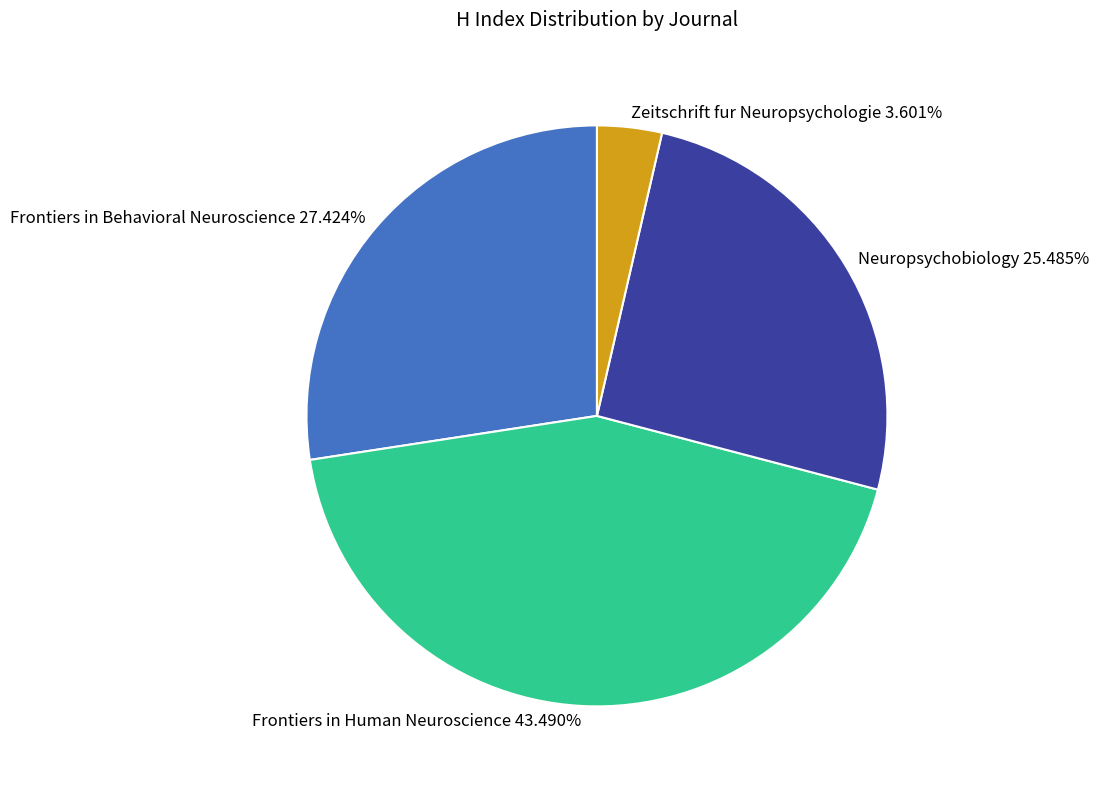

Is it true that Zeitschrift fur Neuropsychologie is 13% of the pie?

False